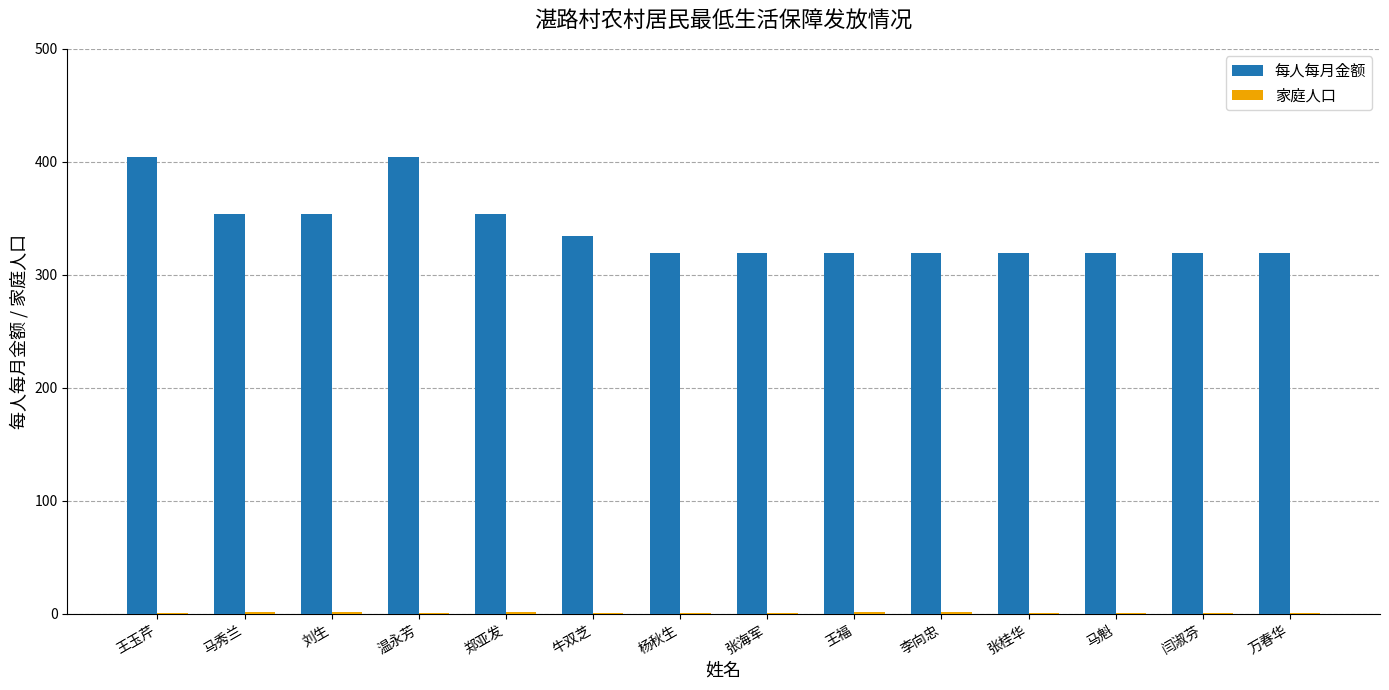

What is the maximum value shown in the chart?

404